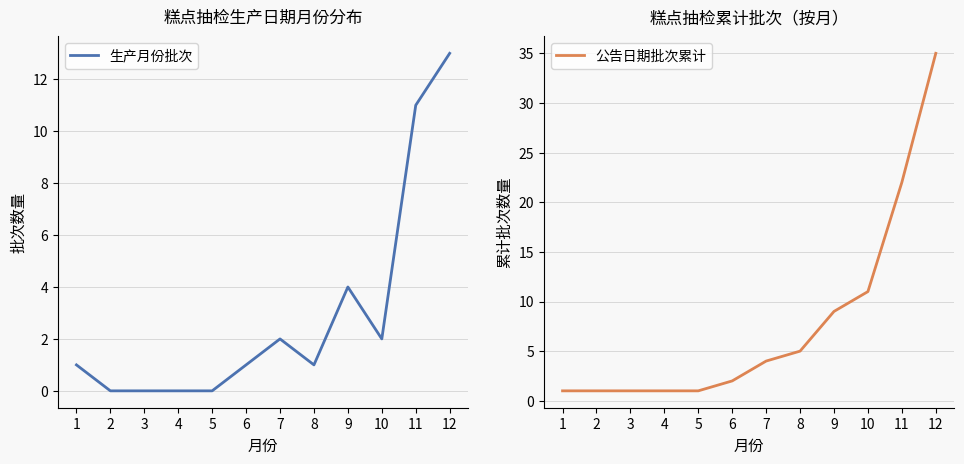

True or false: 公告日期批次累计 and 生产月份批次 intersect in this chart.

False